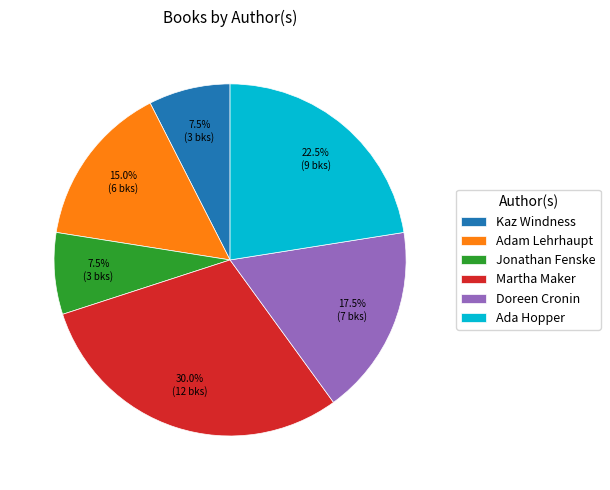

Which slice is the largest?

Martha Maker